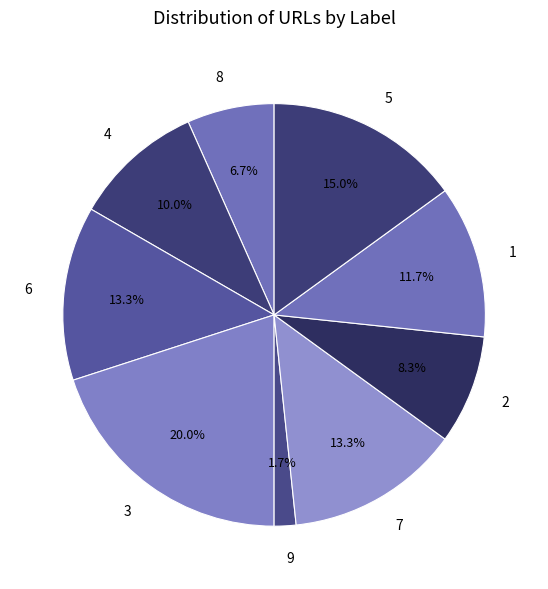

To the nearest percent, what portion does 7 represent?

13%